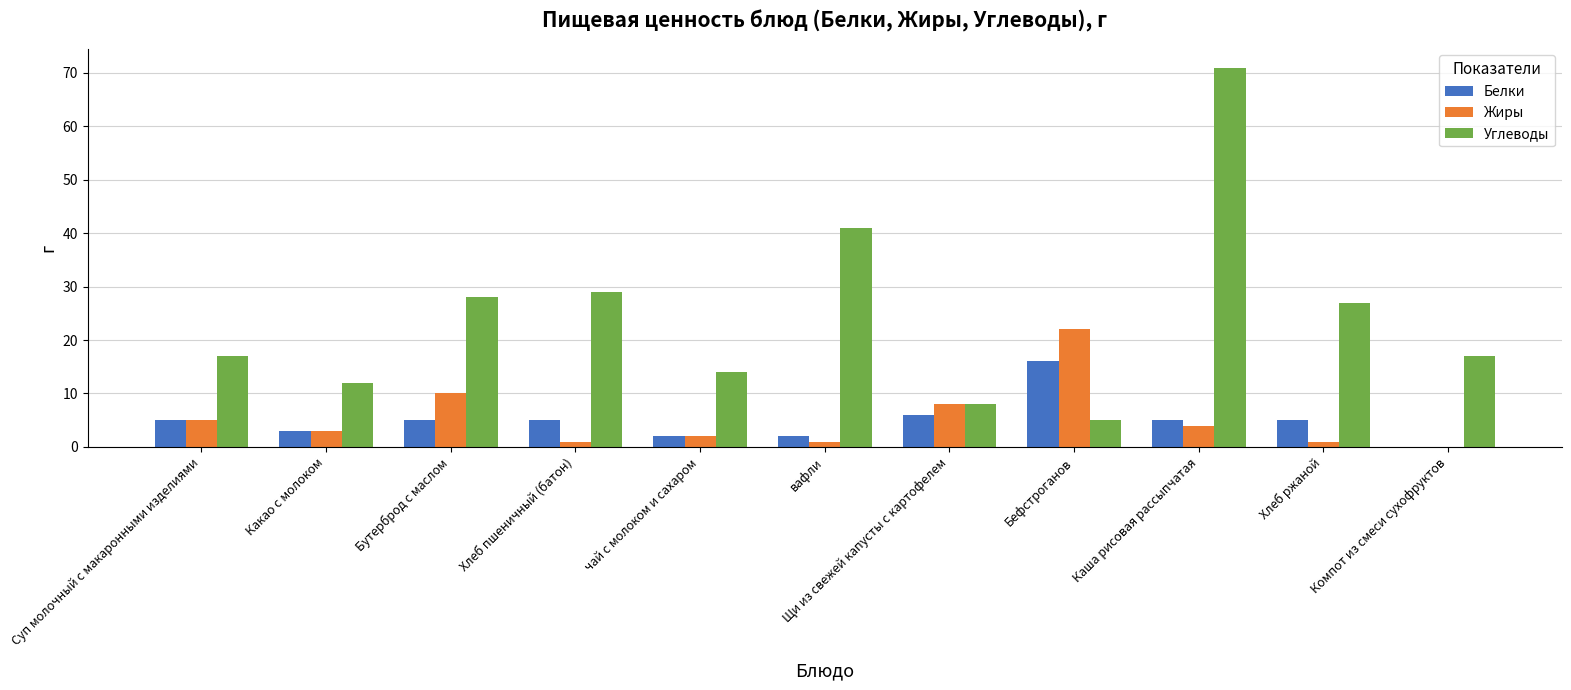

What is the sum of all Углеводы values?

269